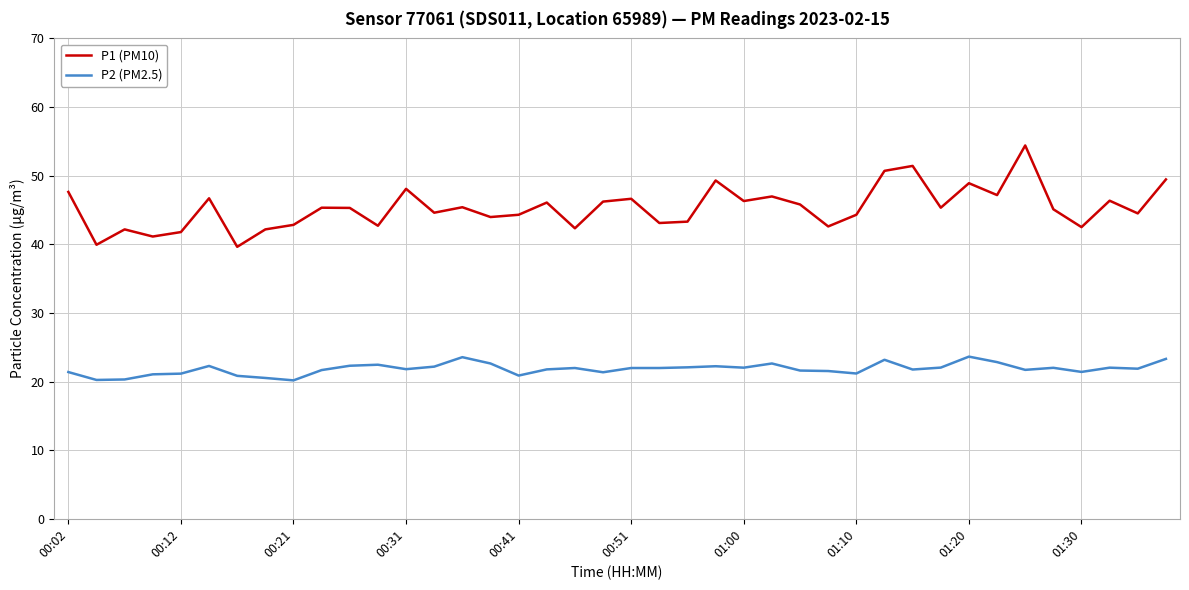

Count the number of data series in this chart.

2